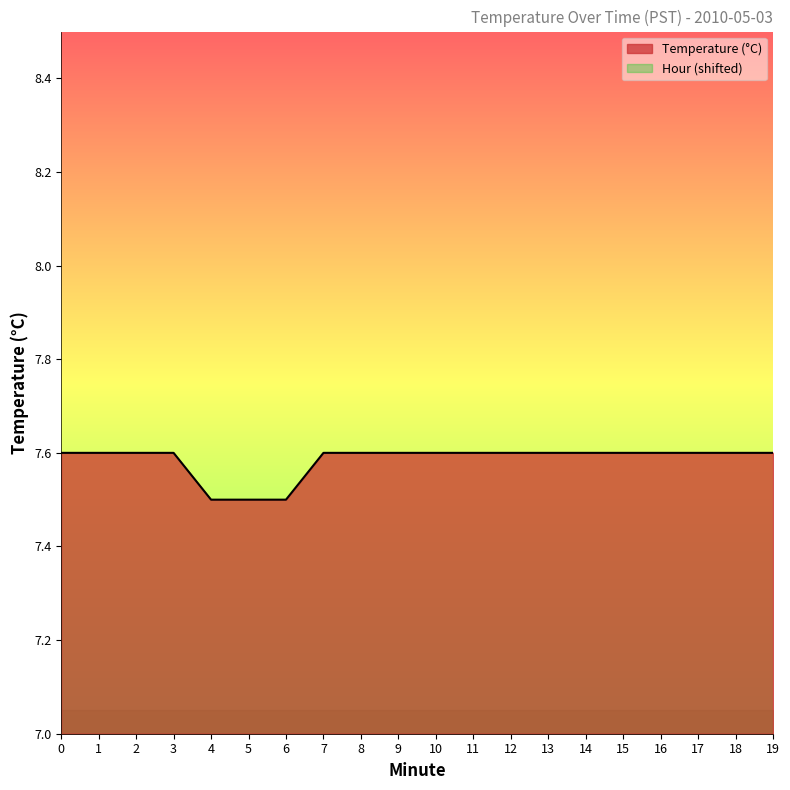

What is the smallest value displayed?

7.5